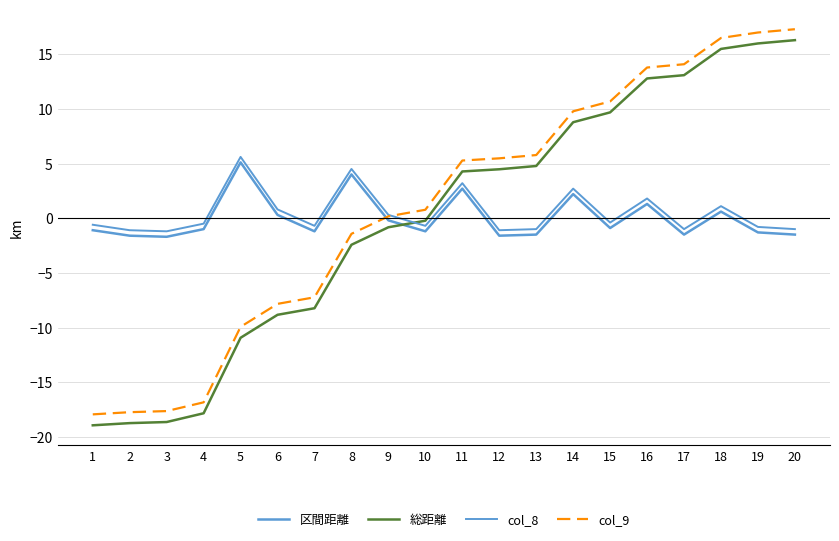

What is the approximate value of 区間距離 at 2?

-1.6